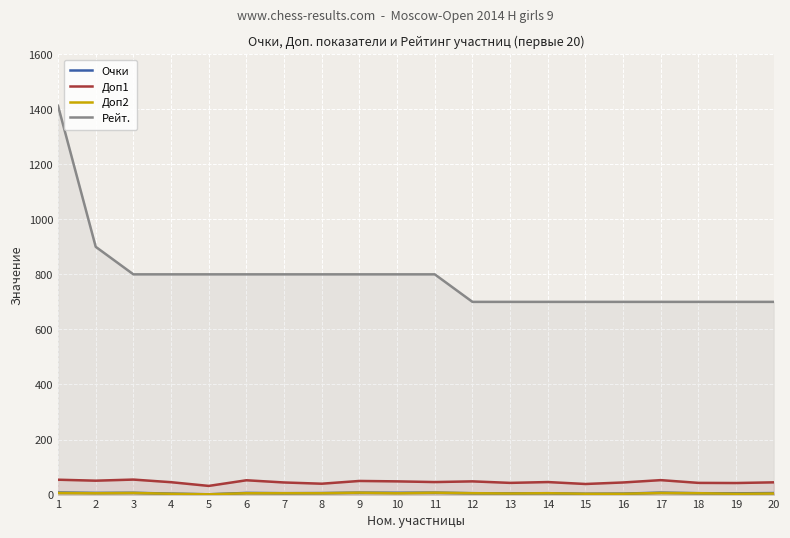

True or false: Доп1 has more than 2 interior local peaks.

True